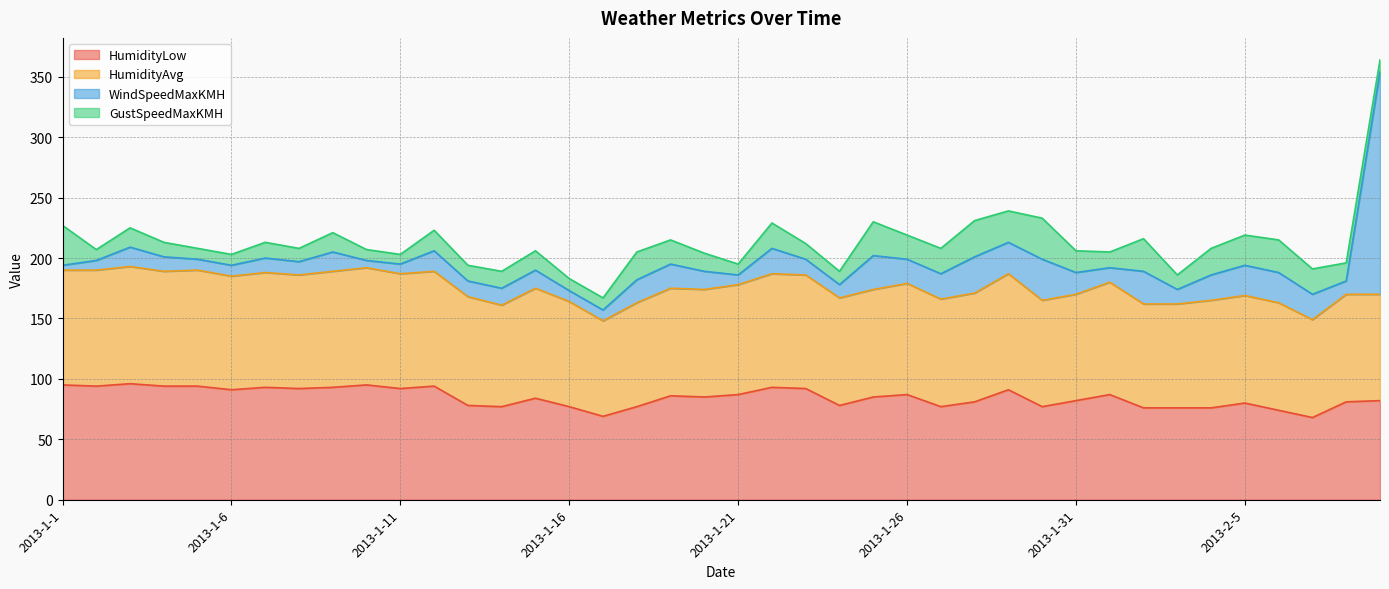

How many data points does each series have?

40